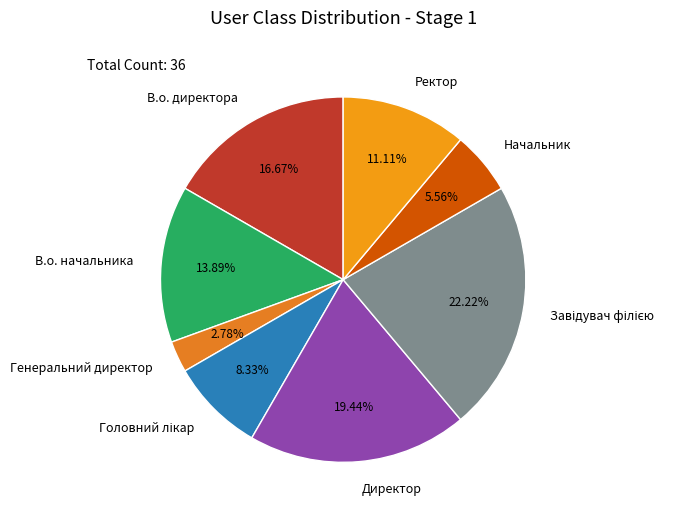

Which slice is the smallest?

Генеральний директор